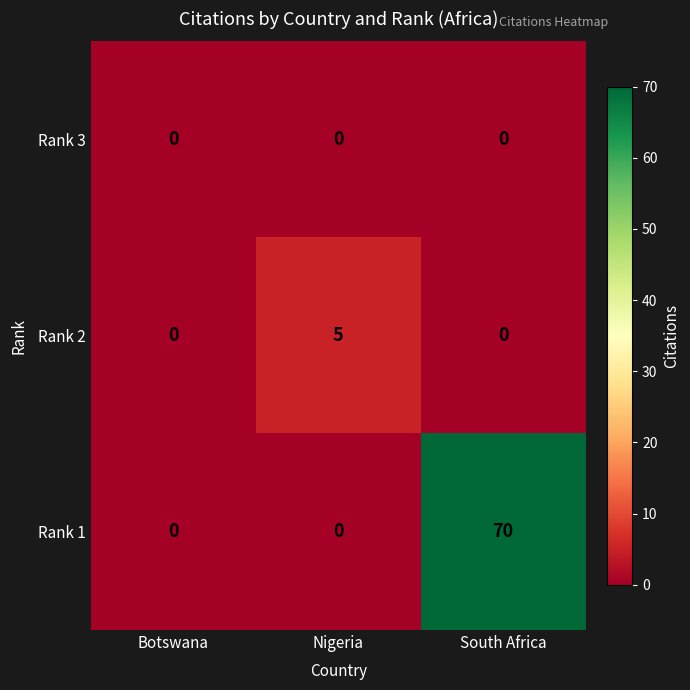

At which category does the chart reach its peak across all series?

South Africa